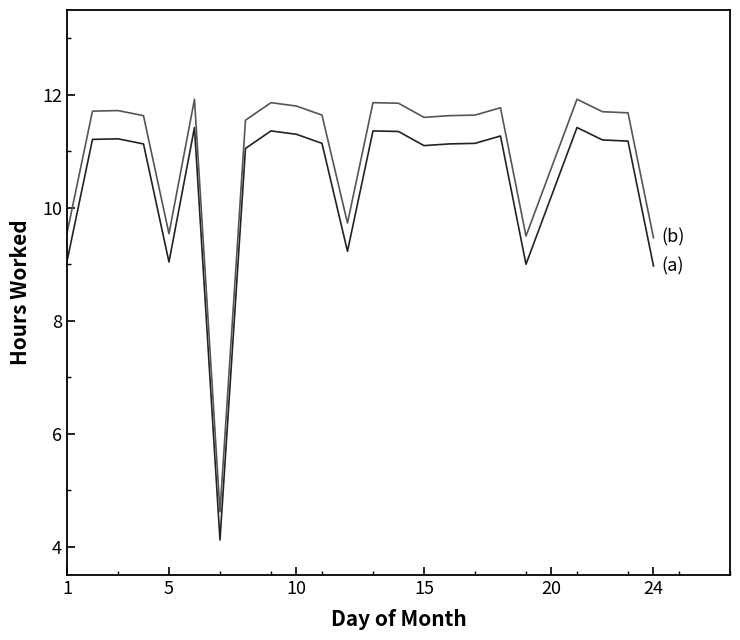

What is the greatest value displayed?

11.9